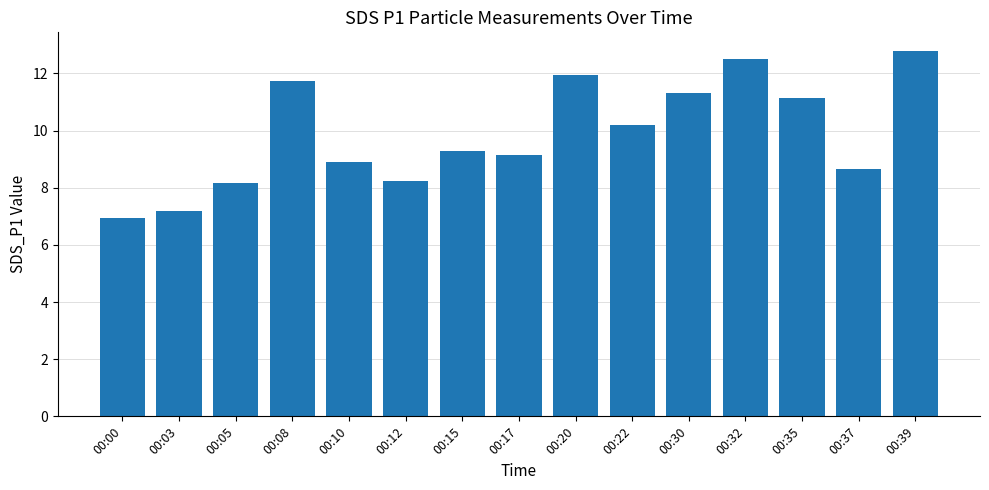

What is the difference between the maximum and second lowest values?

5.6